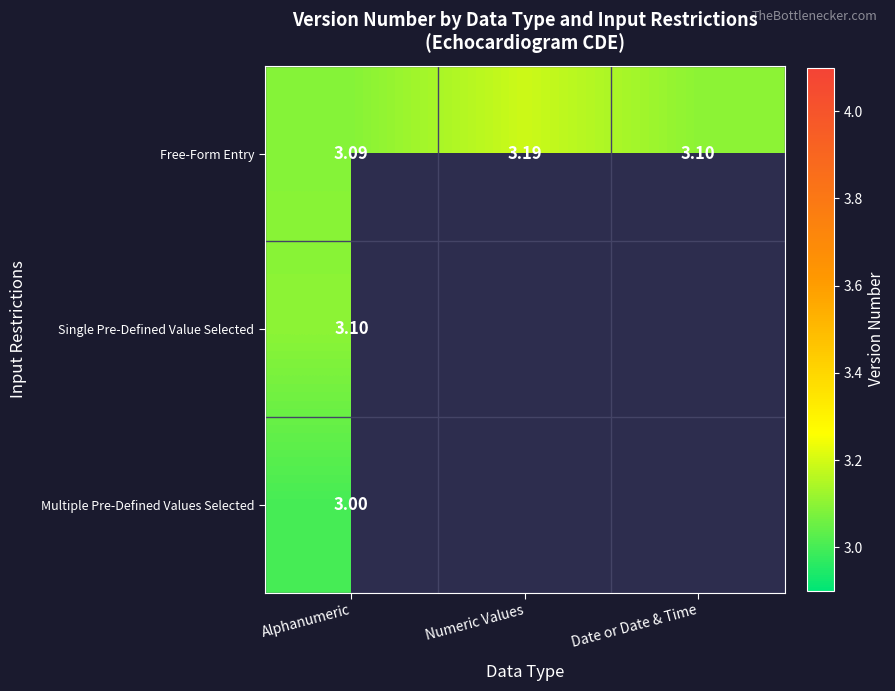

At which label is Free-Form Entry closest to 3?

Alphanumeric